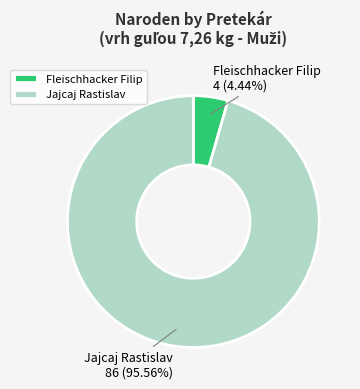

Which category has the biggest portion of the pie?

Jajcaj Rastislav